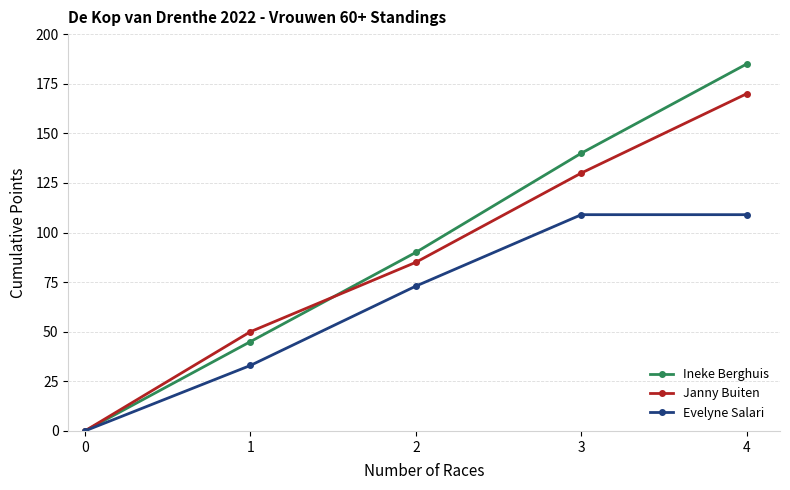

At which label is Evelyne Salari closest to 54?

2